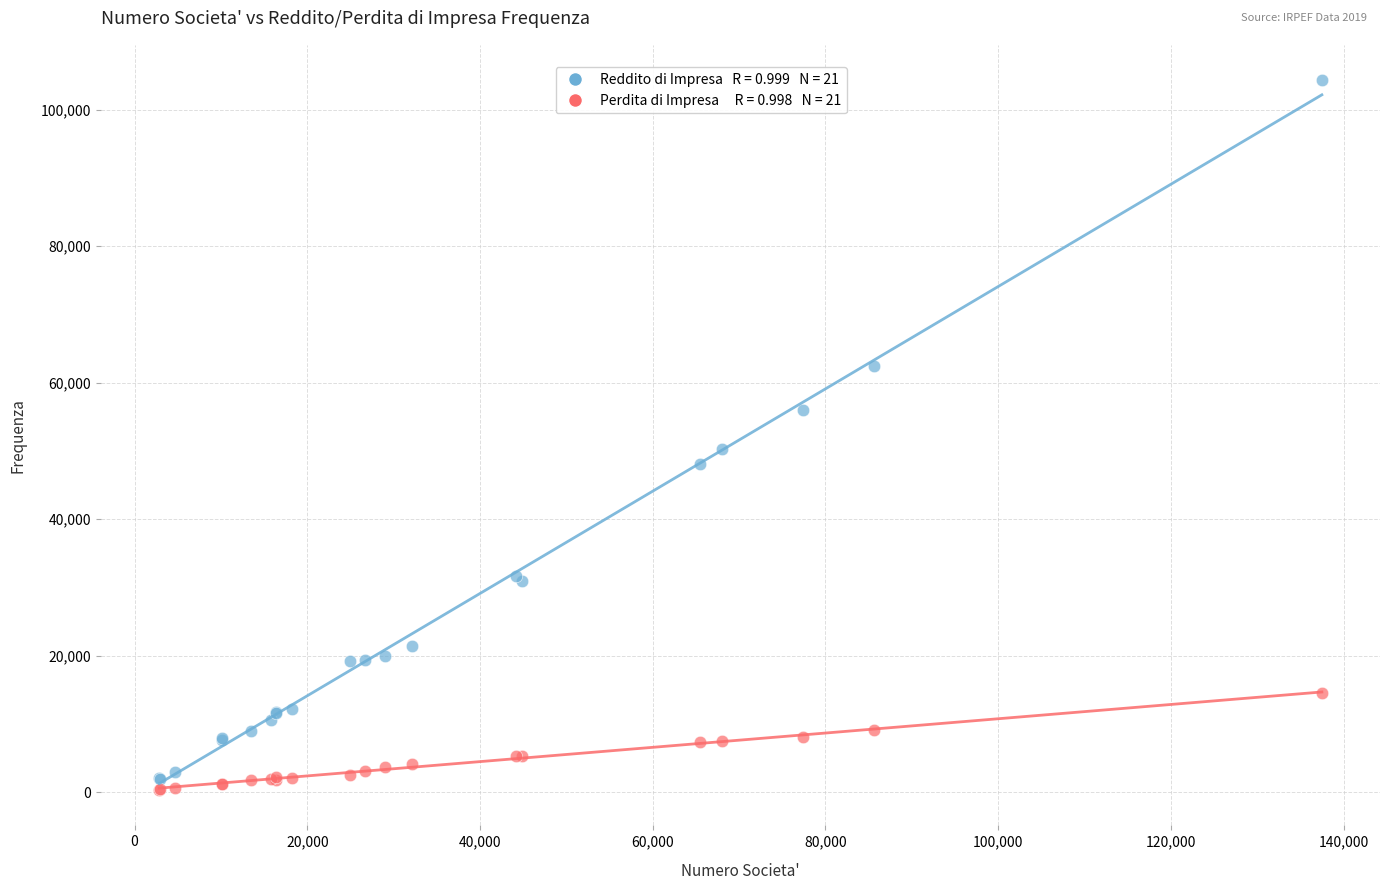

Across all series, what Y value is closest to 52316?

50308